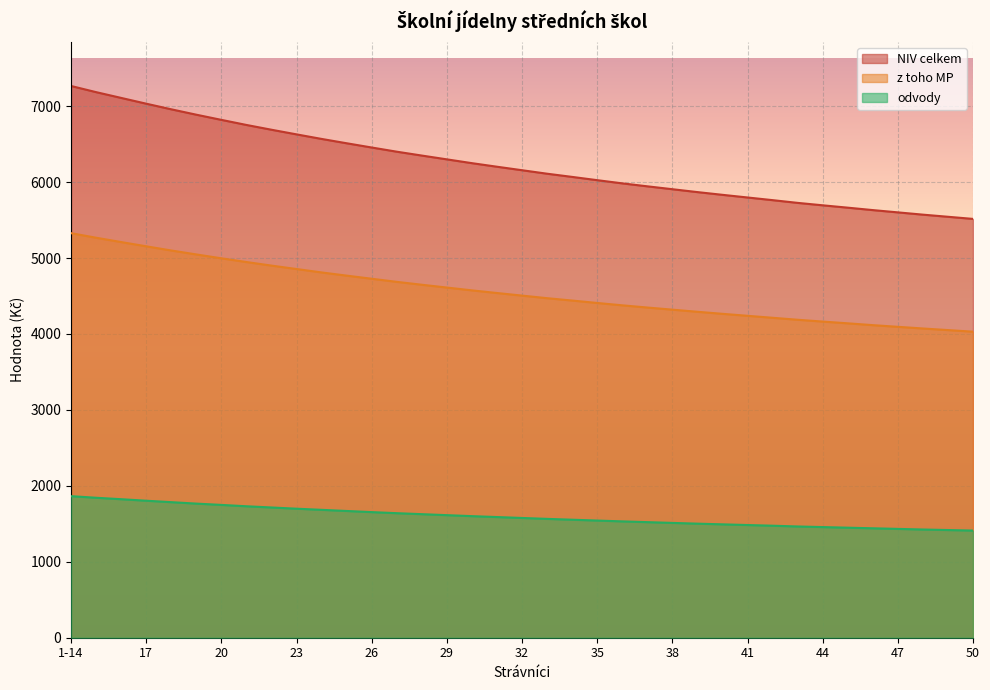

Where is NIV celkem nearest to the value 6390?

27